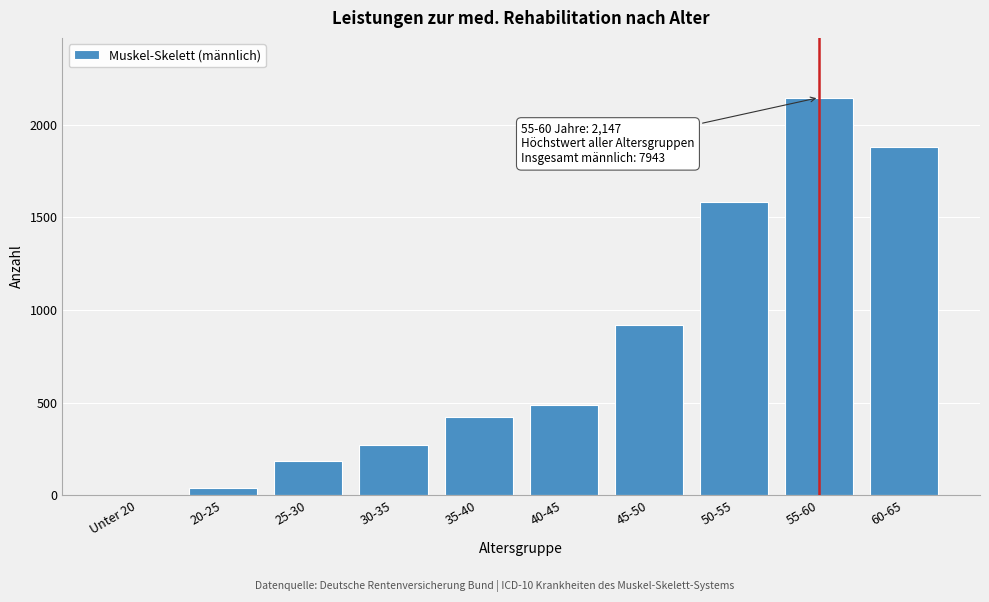

Reading right to left, transcribe all the data shown in this chart.

60-65=1881	55-60=2147	50-55=1583	45-50=920	40-45=488	35-40=423	30-35=271	25-30=184	20-25=42	Unter 20=4